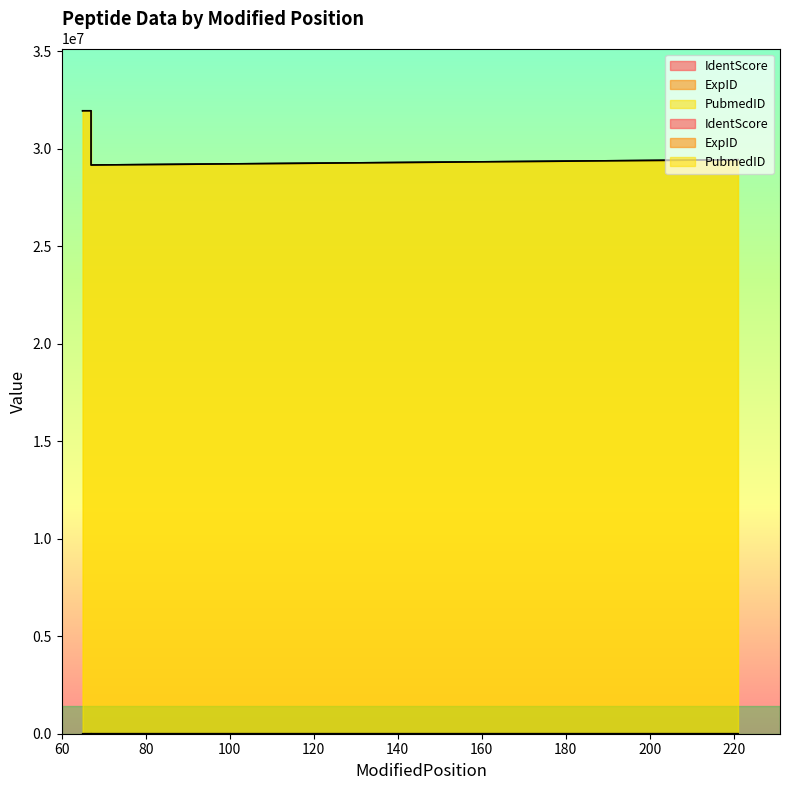

True or false: IdentScore has more than 0 points higher than both neighbors.

True